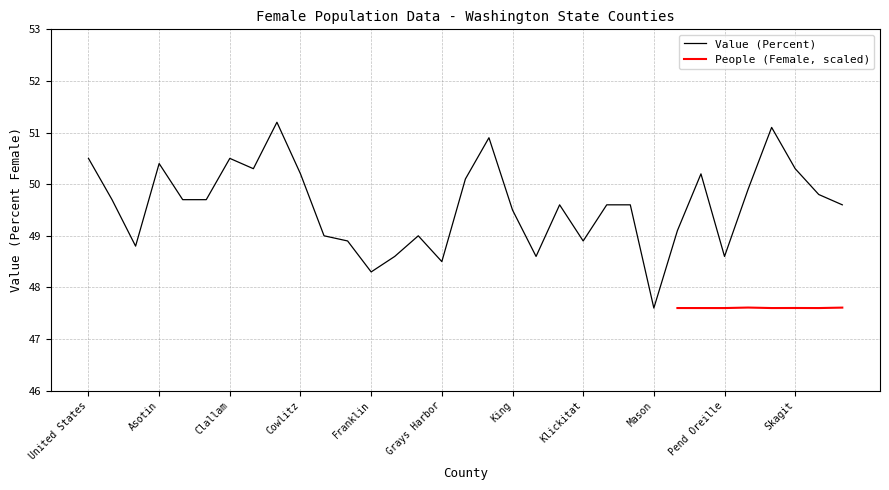

What is the label of the 9th point from the left?

Columbia